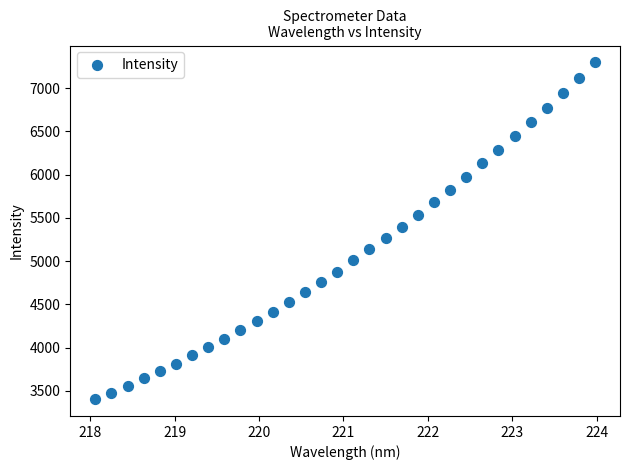

What is the range of Y values (max minus min)?

3892.8